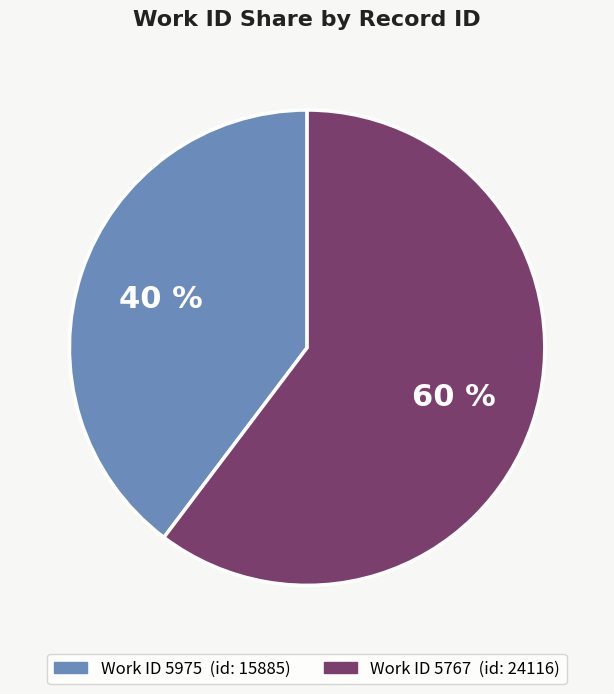

Is there a majority slice in this chart?

Yes